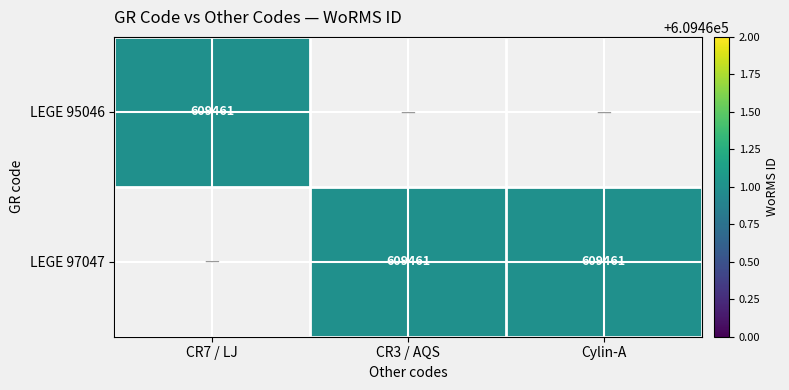

The LEGE 97047 series shows 609461 at Cylin-A. True or false?

True